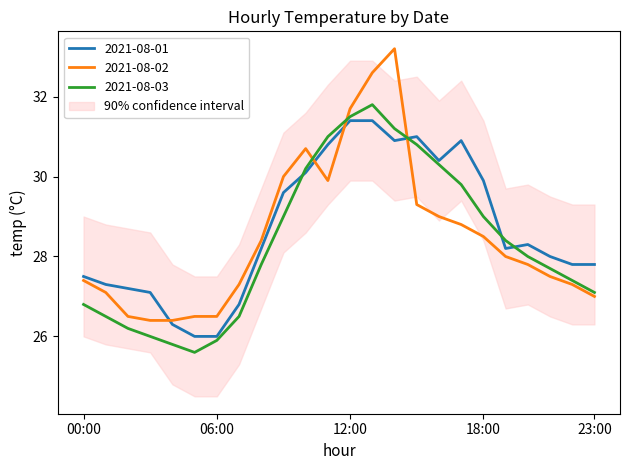

What is the label of the 1st point from the right?

23:00